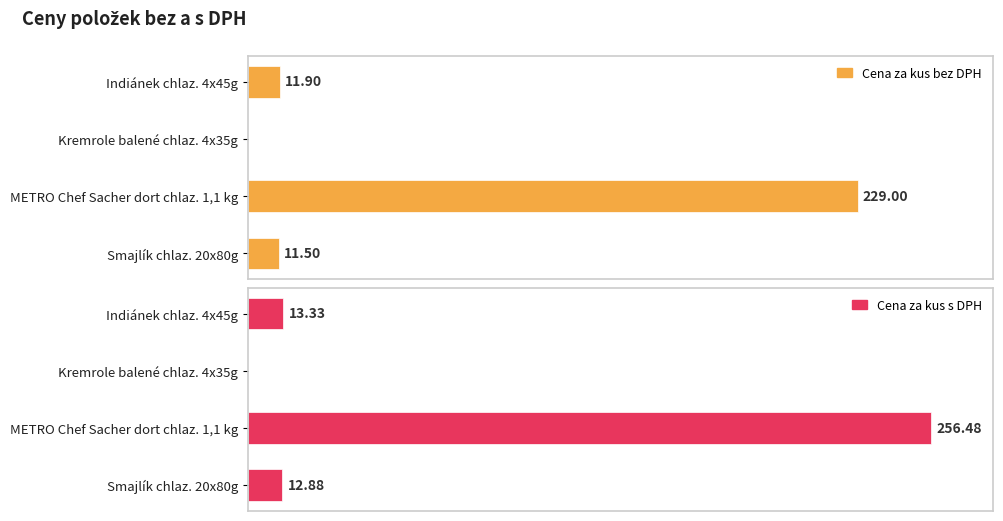

List the series in order of their overall mean, lowest first.

Cena za kus bez DPH, Cena za kus s DPH